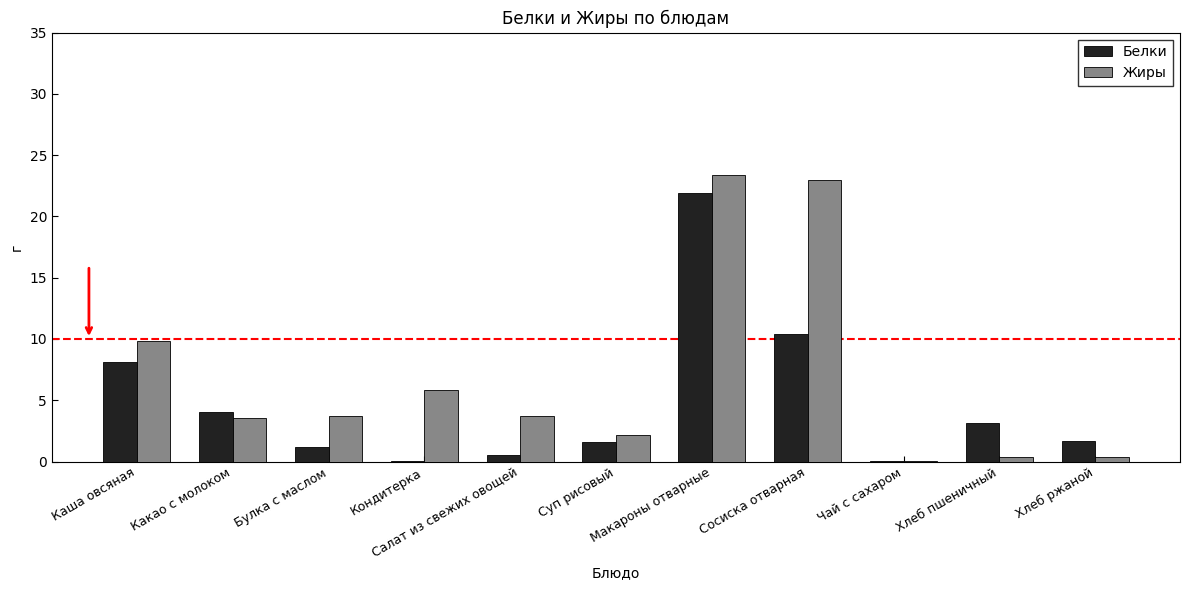

What is the maximum value for Белки?

21.9